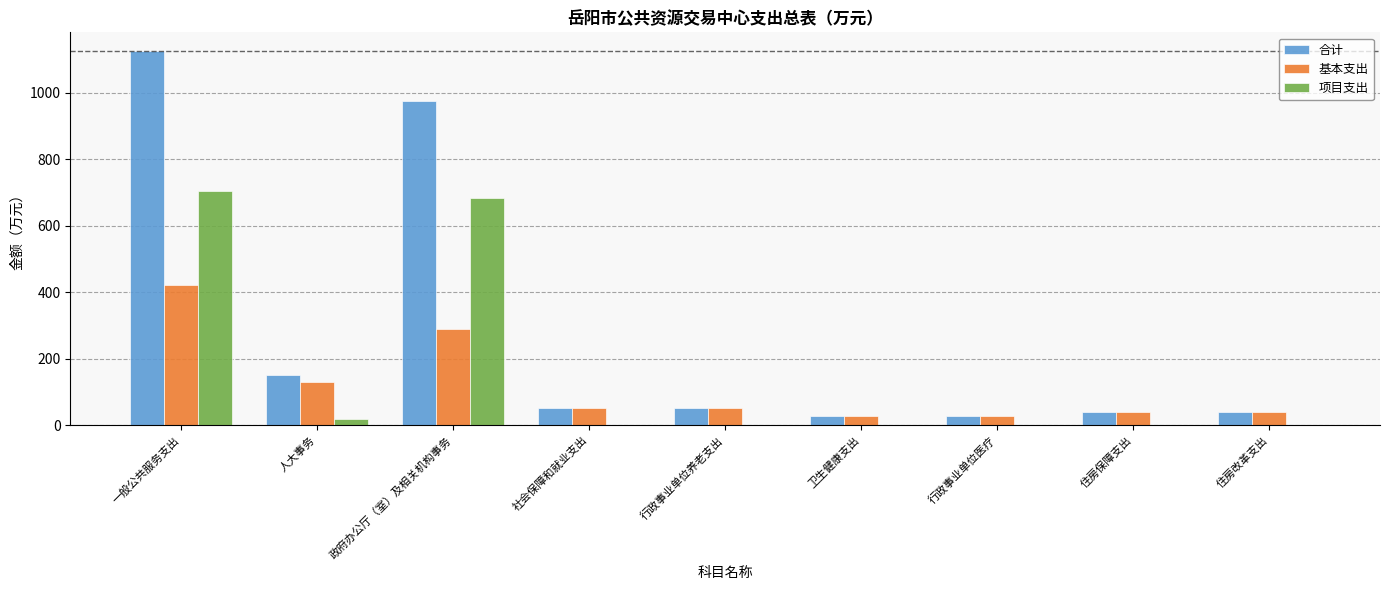

Does the chart contain stacked bars?

No